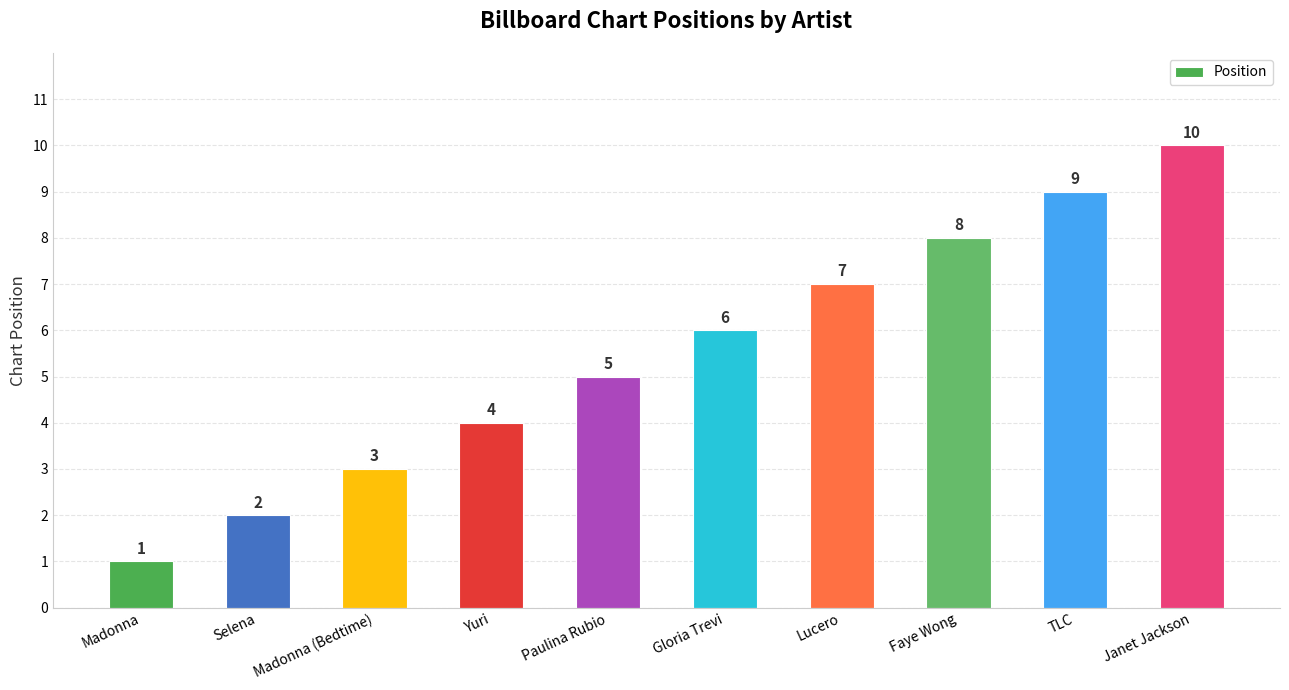

Rank the categories by value from lowest to highest.

Madonna, Selena, Madonna (Bedtime), Yuri, Paulina Rubio, Gloria Trevi, Lucero, Faye Wong, TLC, Janet Jackson